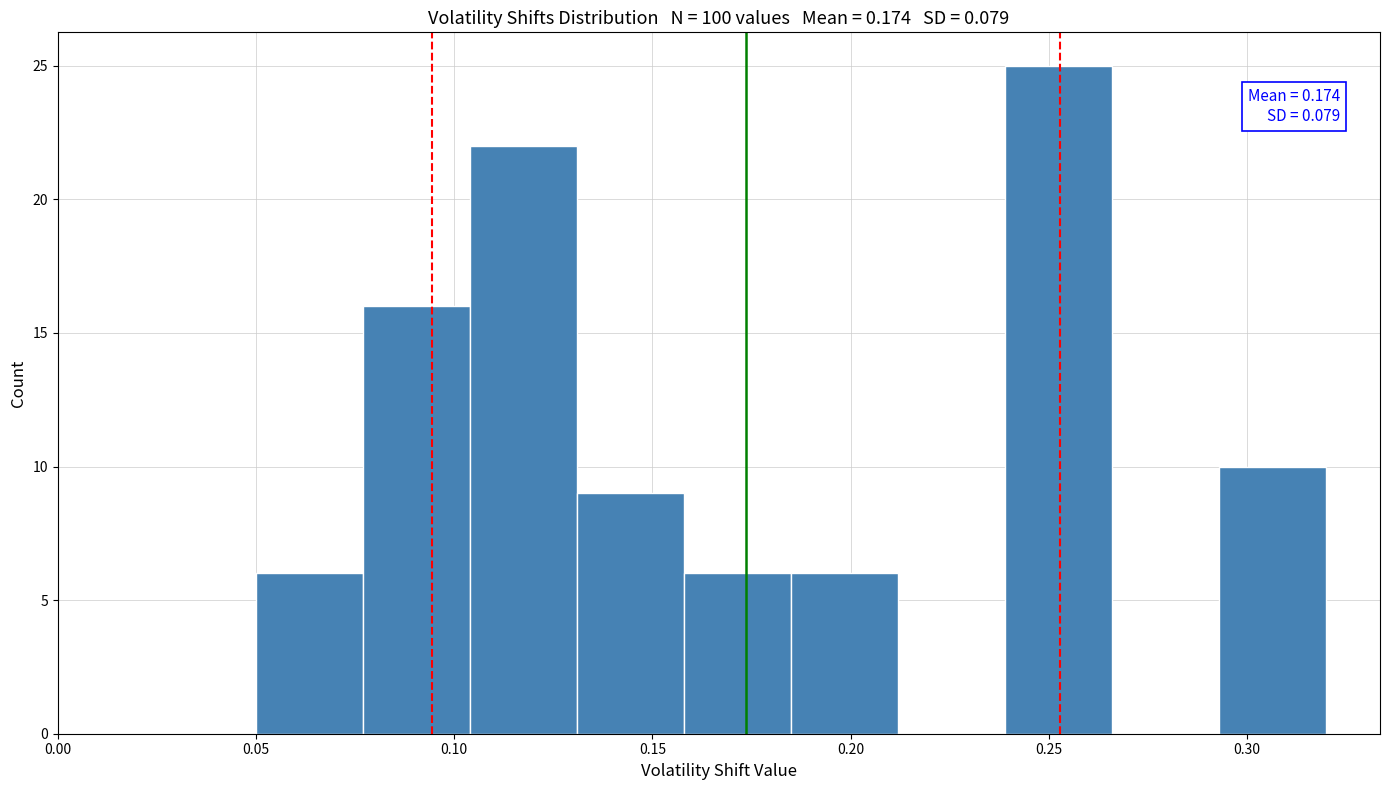

Which range on the x-axis has the tallest bar?

0.239 to 0.266